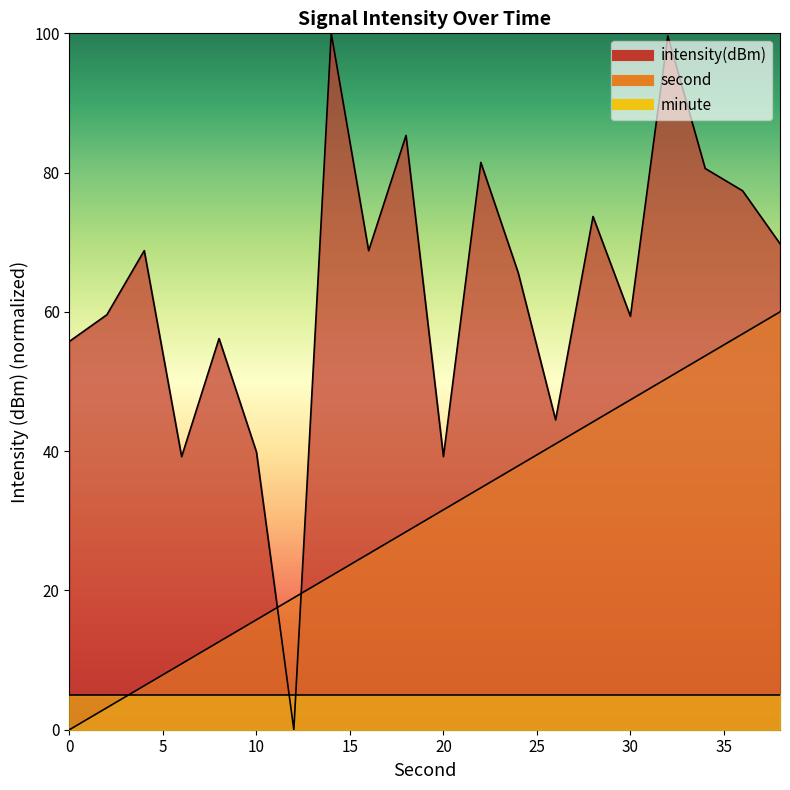

At which category is the sum across all series the highest?

32